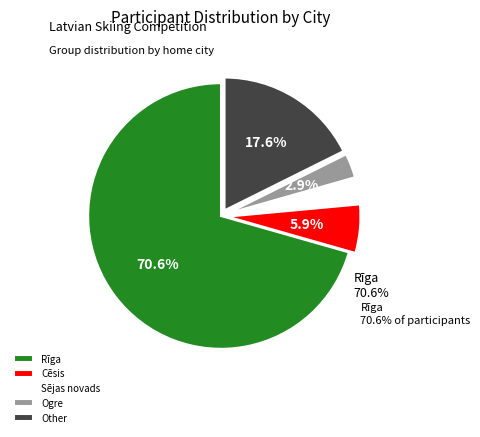

The Other slice represents 18% of the pie. True or false?

True